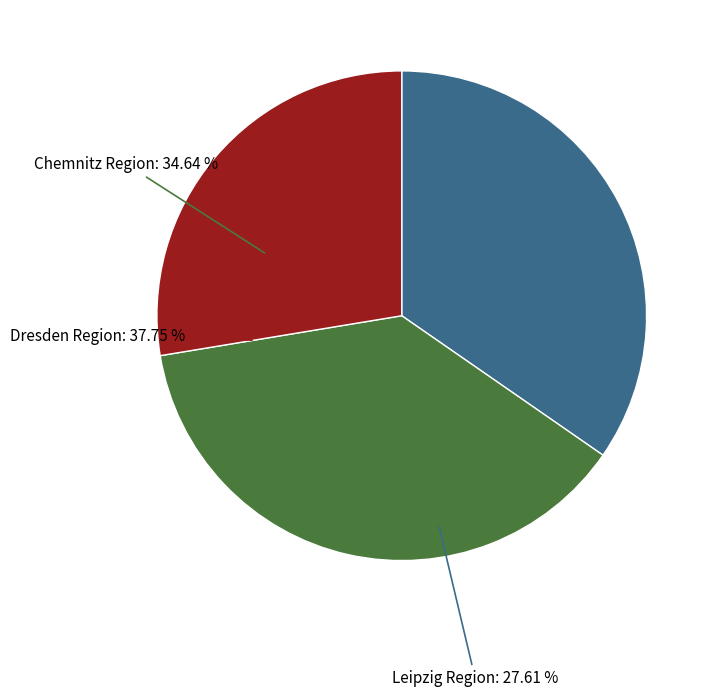

Is there a majority slice in this chart?

No